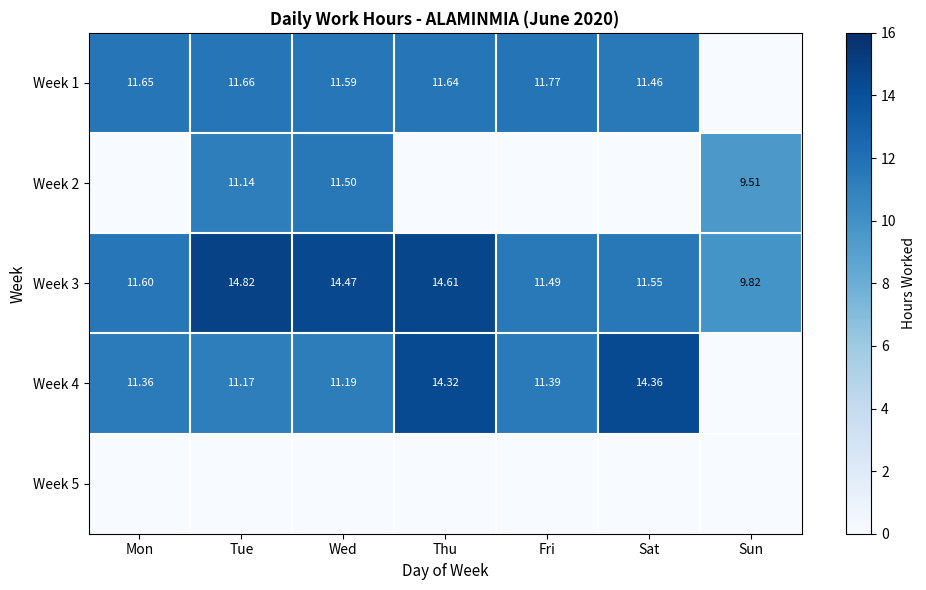

Which has a higher value, Sat or Thu?

Thu